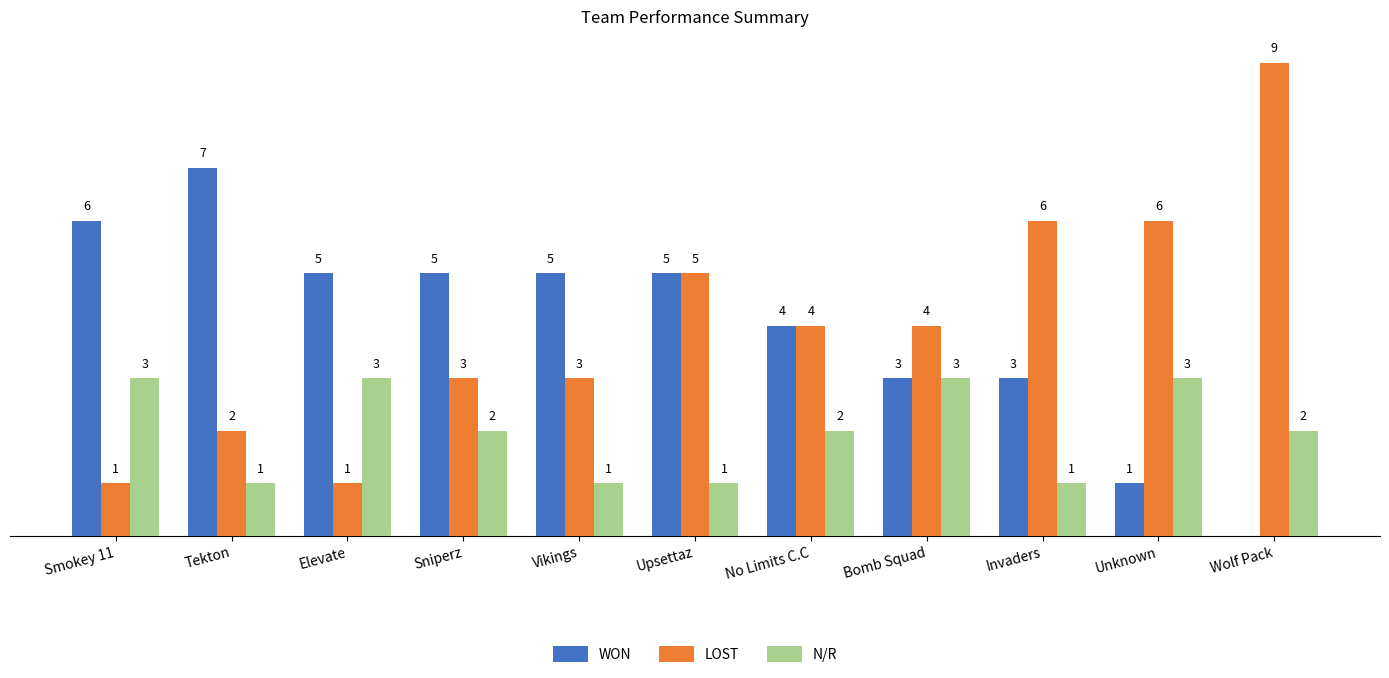

Where does the N/R series first go above 2?

Smokey 11